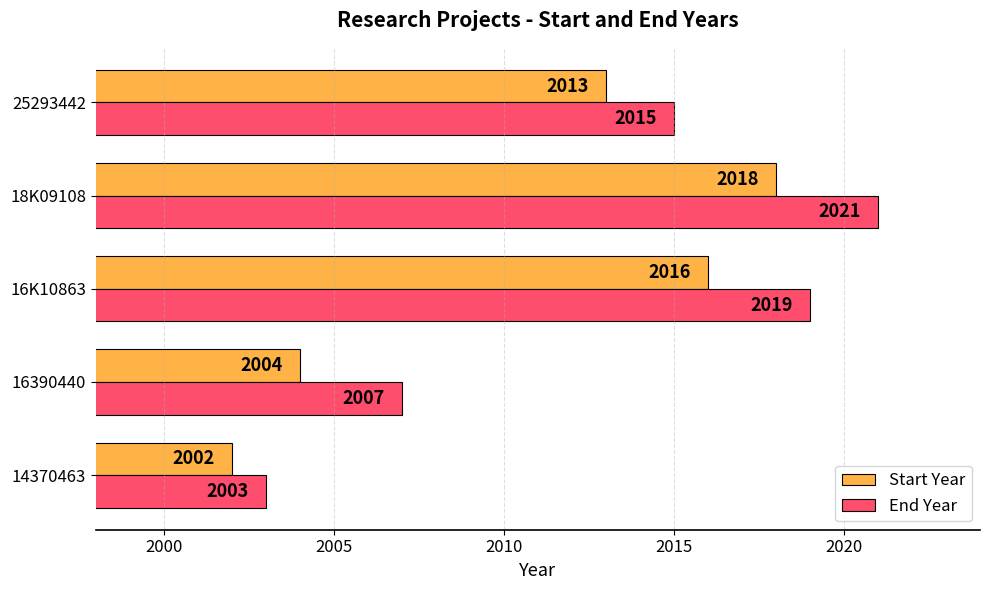

True or false: Start Year has a value of 2013 at 25293442.

True